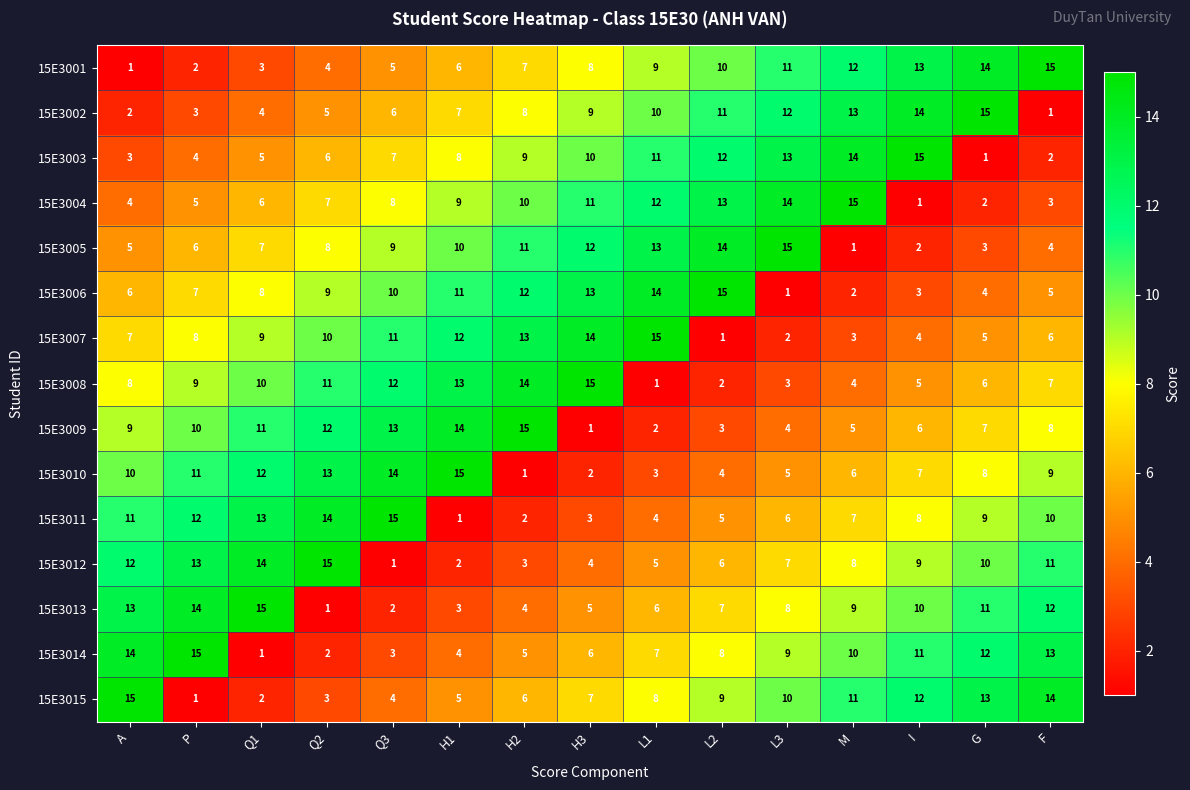

What is the highest value of the 15E3007 series?

15